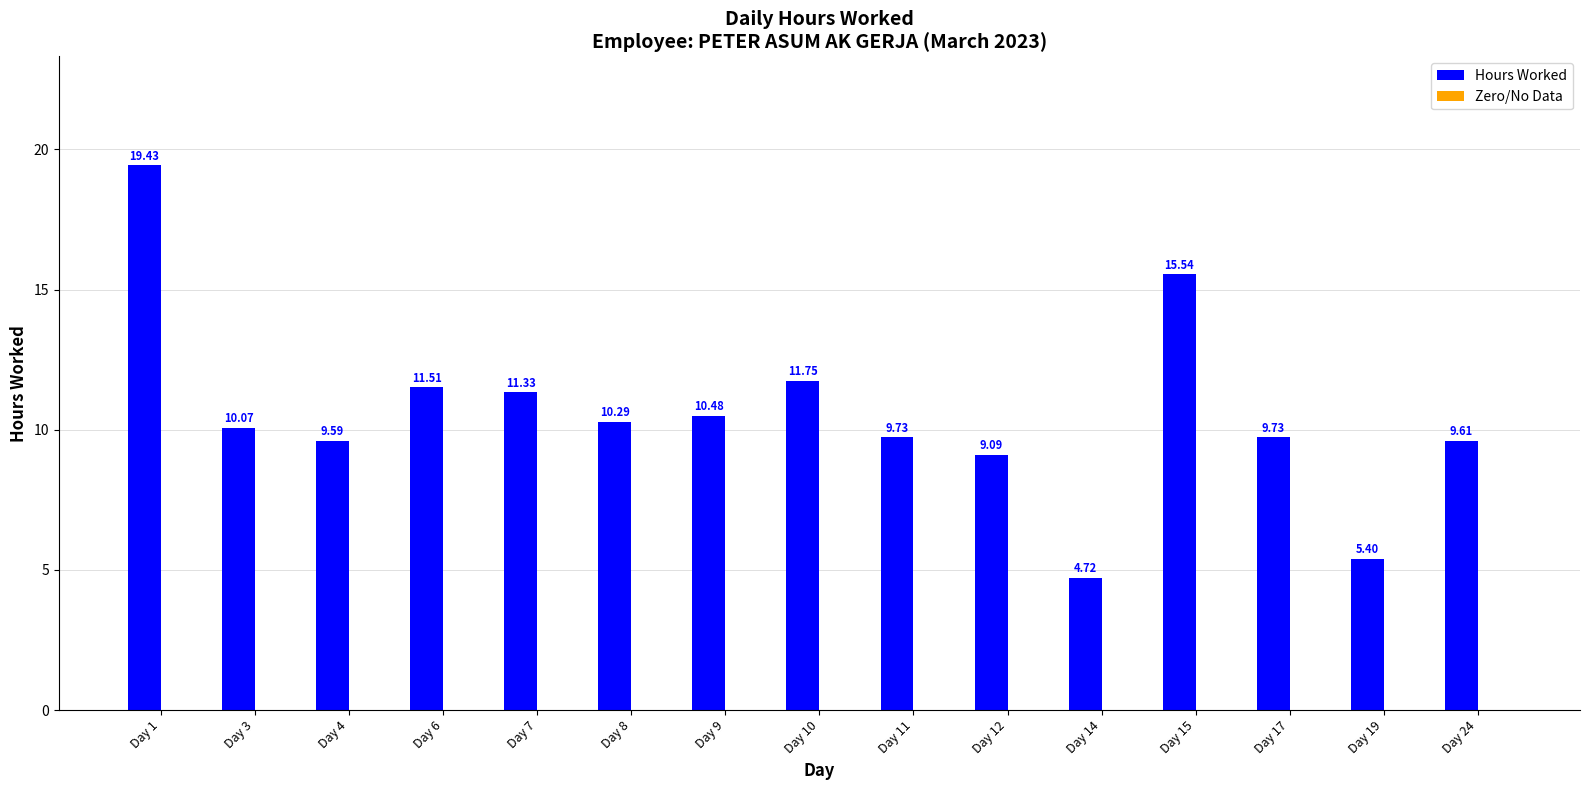

What is the change in value from Day 9 to Day 24?

-0.9